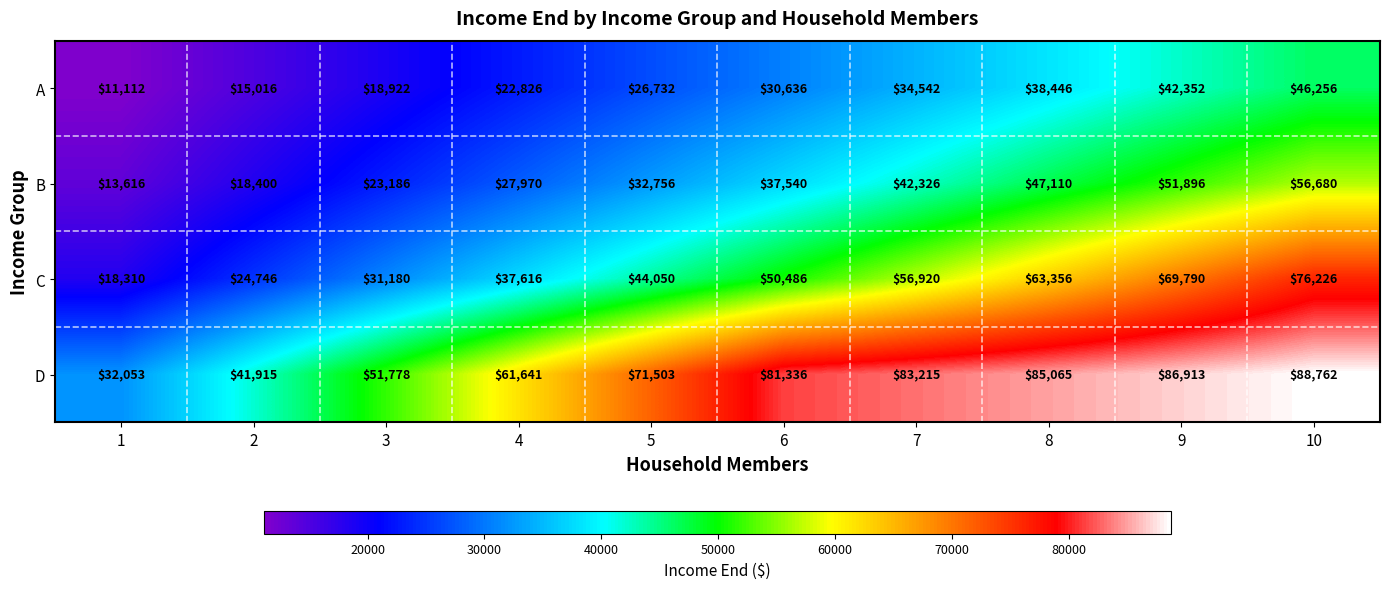

What is the minimum value for C?

18310